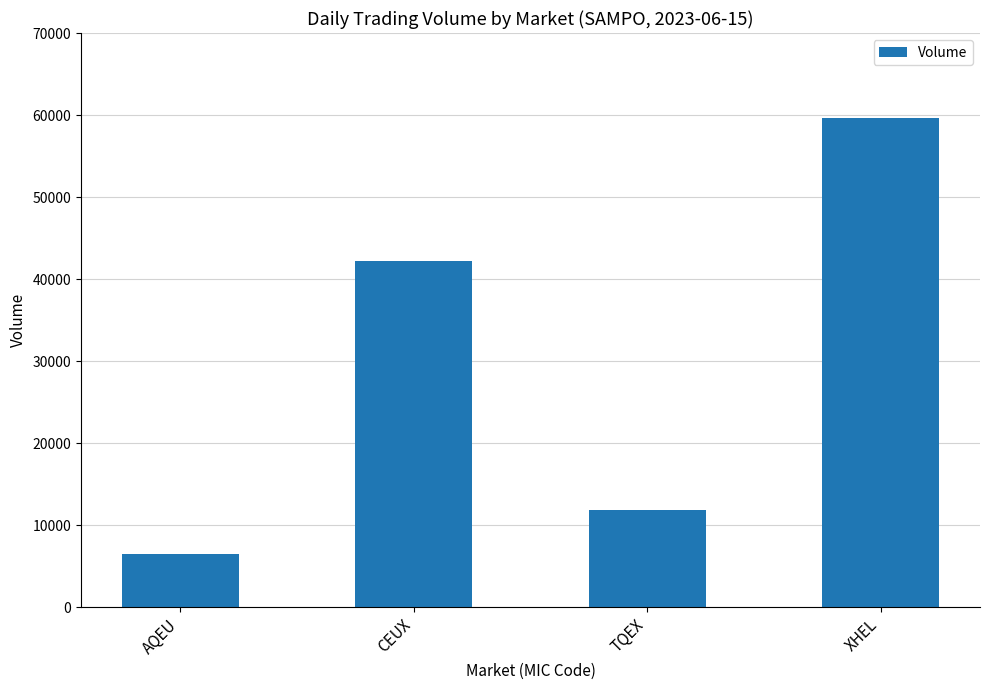

What is the label of the 3rd bar from the right?

CEUX